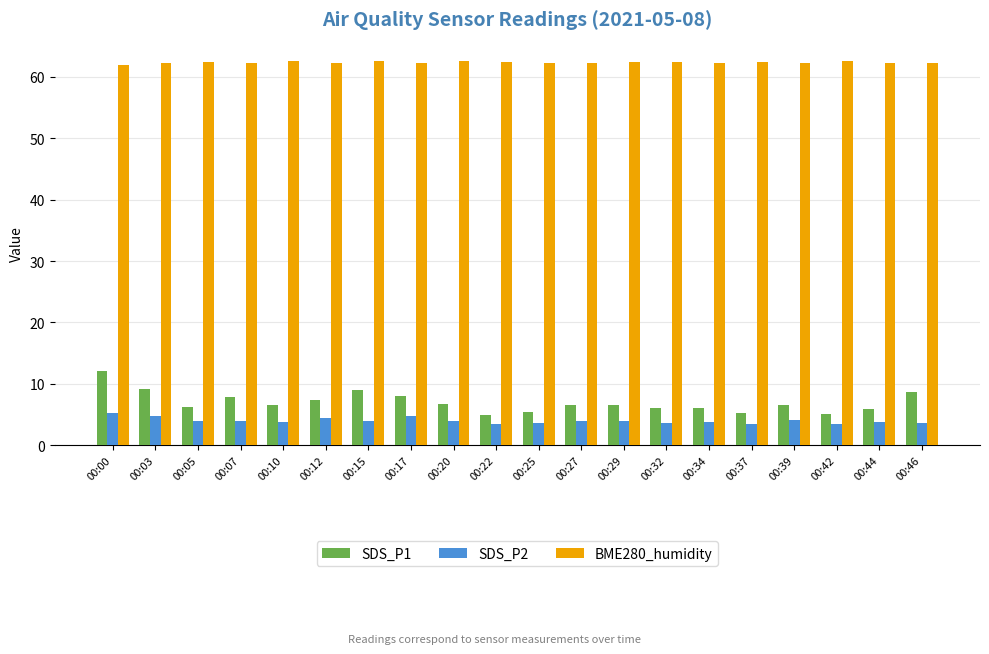

Read the SDS_P1 value at 00:12.

7.4